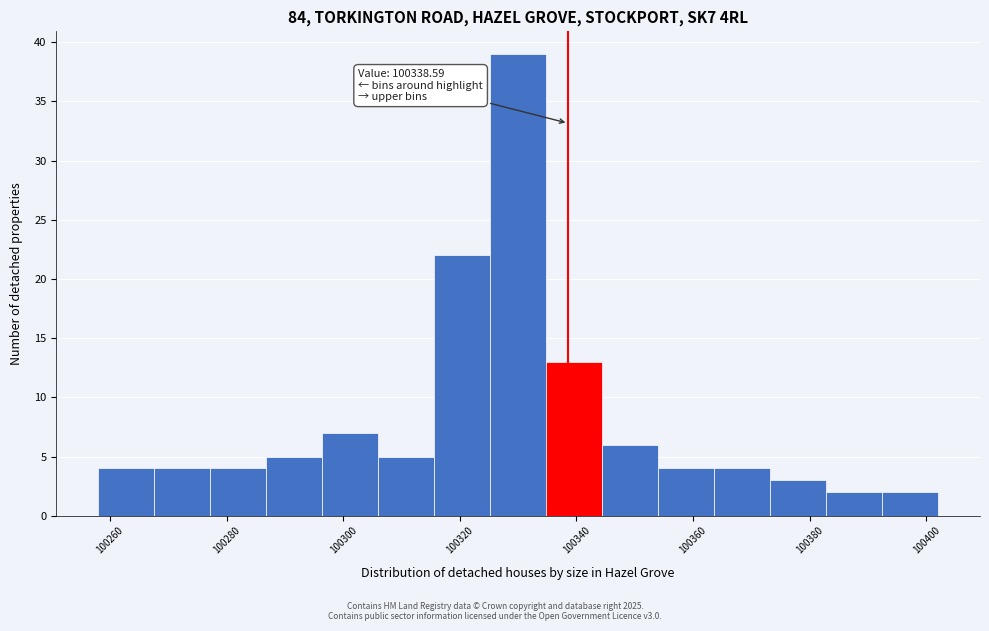

Over which range of the x-axis is the bar tallest?

100325.2 to 100334.8